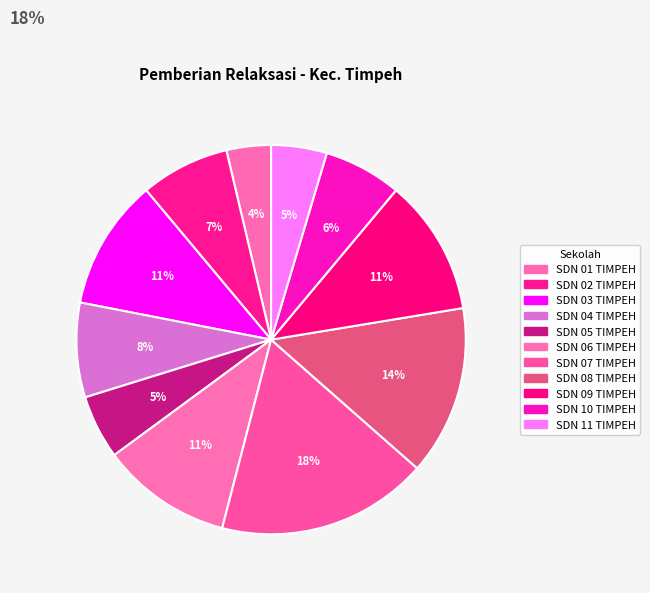

How many segments does this pie chart have?

11